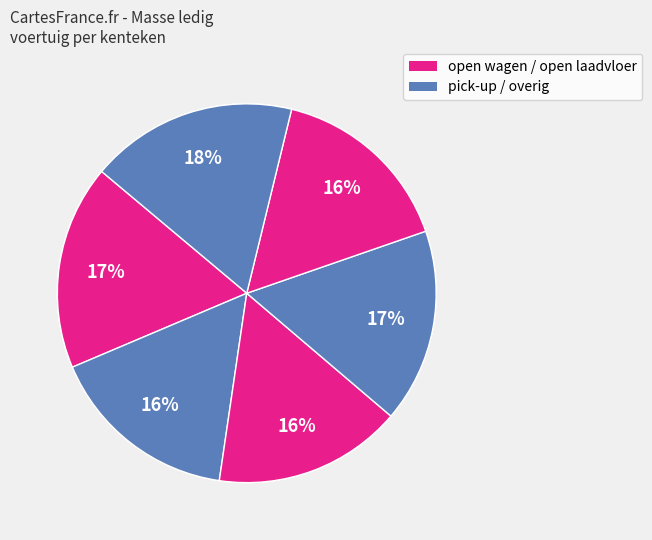

How many segments does this pie chart have?

6